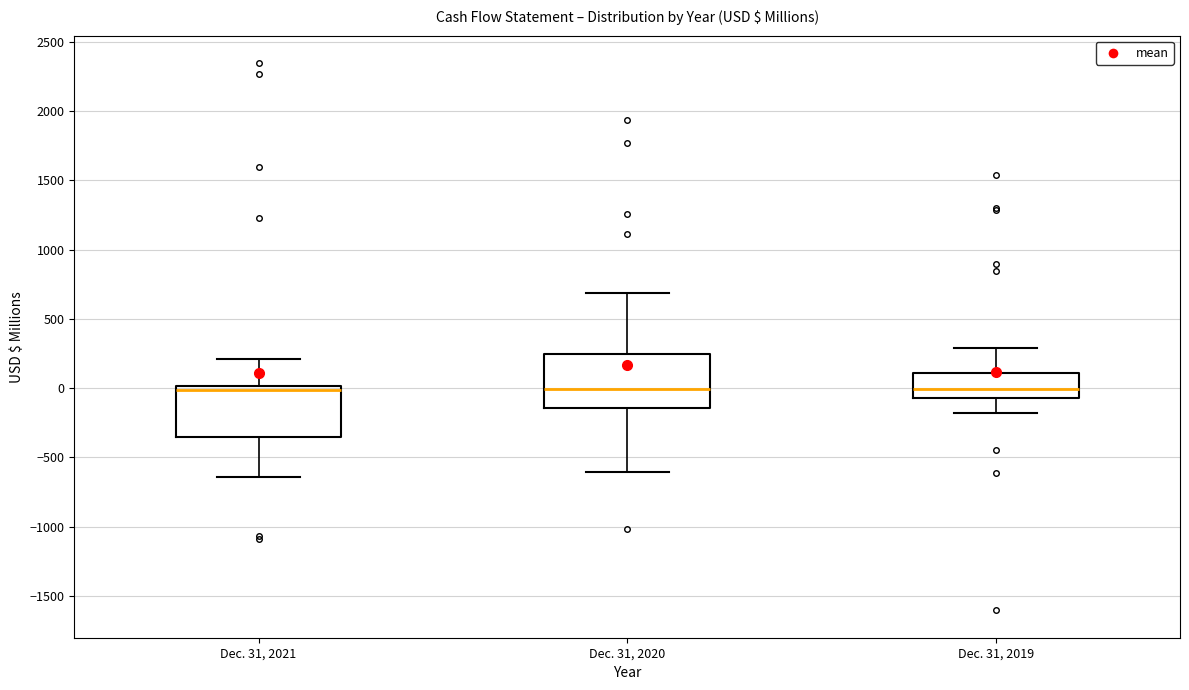

Reading left to right, transcribe this box plot: for each box, give where its median line is, the range the box spans, and where its two whiskers end, as read against the y-axis. The values are not printed on the chart, so give them approximately, as read against the axis.

Dec. 31, 2021: median 0 (just below the box's upper edge), box -350 to 0, whiskers -650 to 200
Dec. 31, 2020: median 0, box -150 to 250, whiskers -600 to 700
Dec. 31, 2019: median 0, box -50 to 100, whiskers -200 to 300